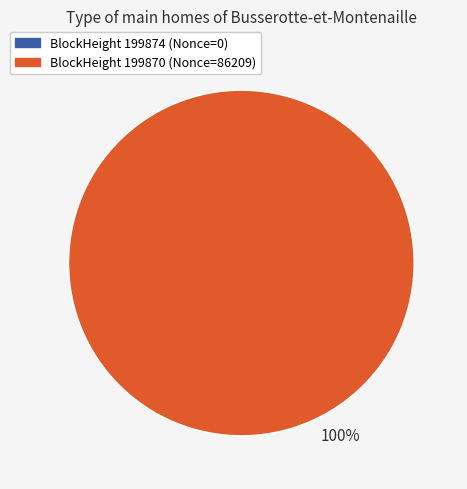

Is there a majority slice in this chart?

Yes